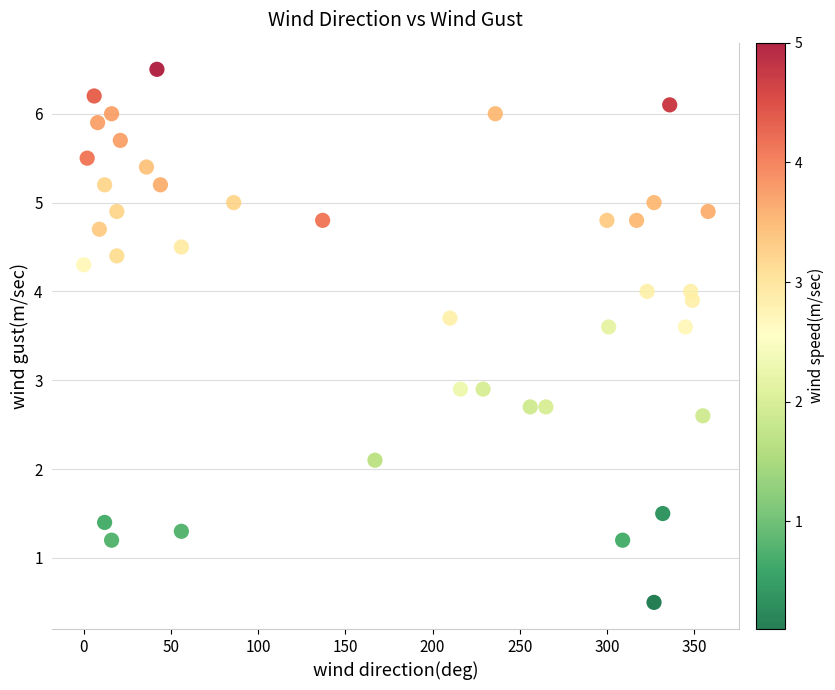

What is the range of Y values (max minus min)?

6.0